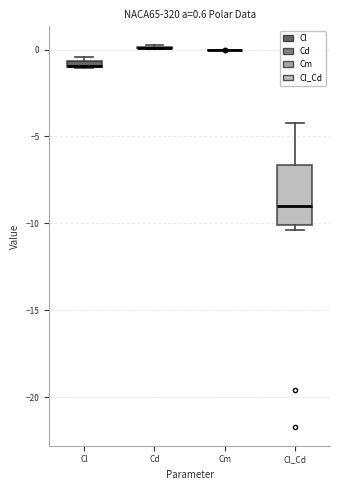

Comparing the boxes themselves (not the whiskers), which one is the tallest?

Cl_Cd